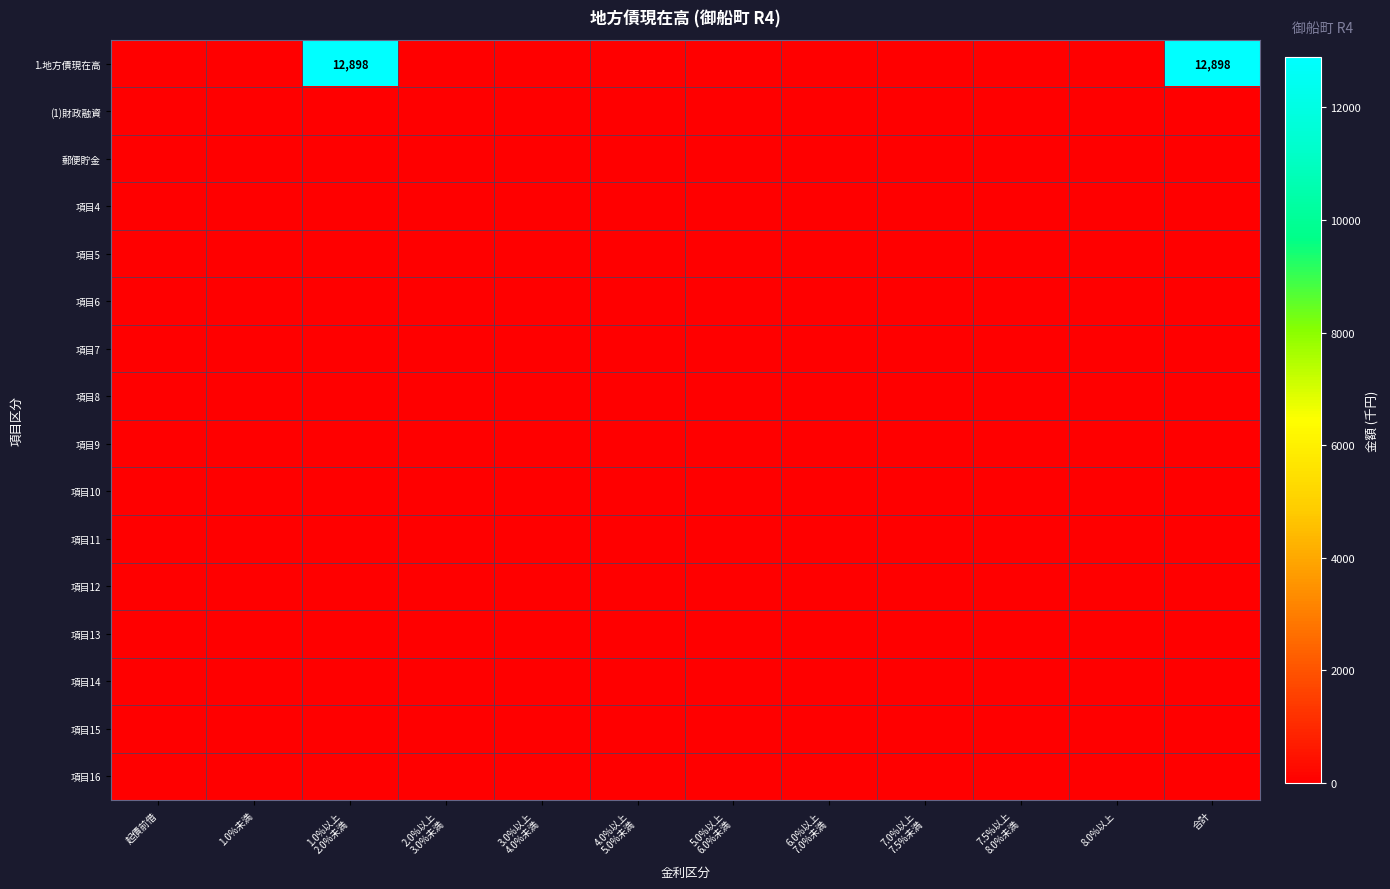

At how many categories does at least one series exceed 7402?

2